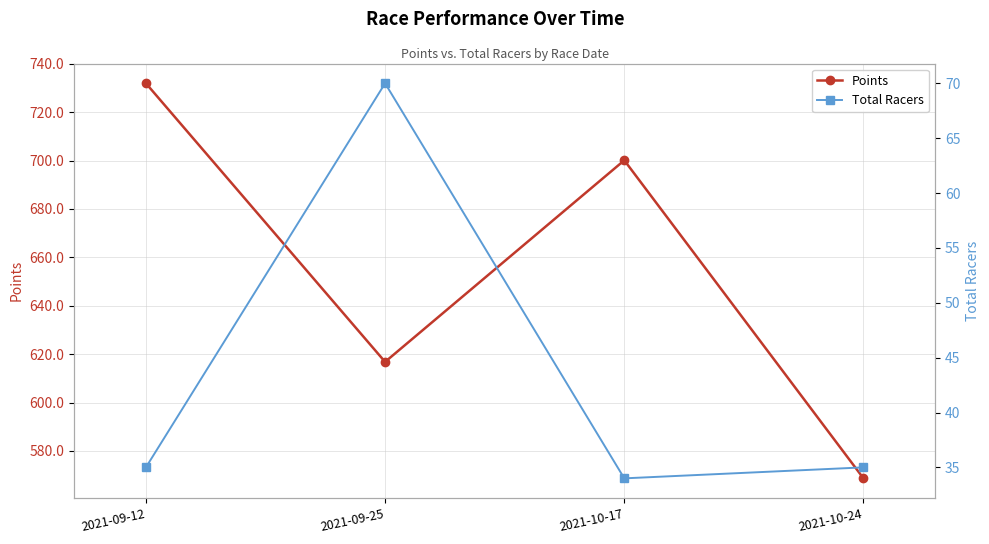

At which label is Total Racers closest to 52?

2021-09-12